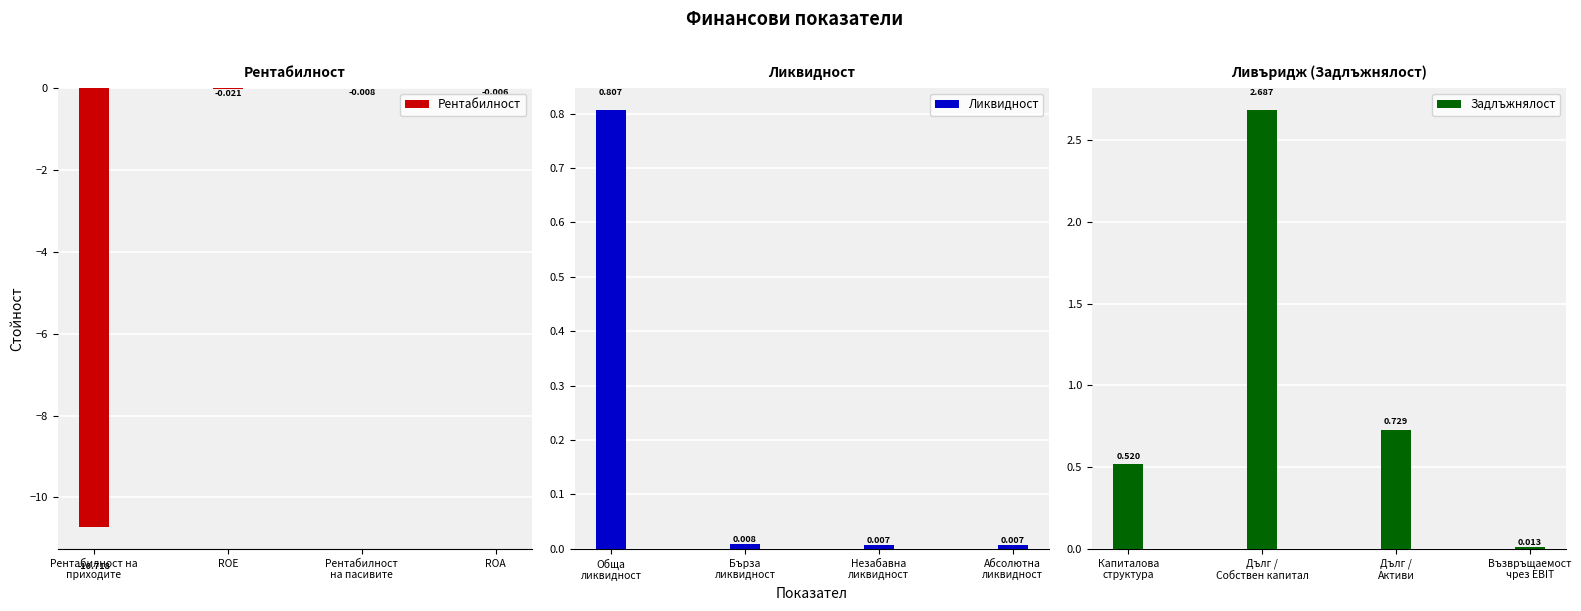

What are all the series names shown in the legend?

Рентабилност, Ликвидност, Задлъжнялост